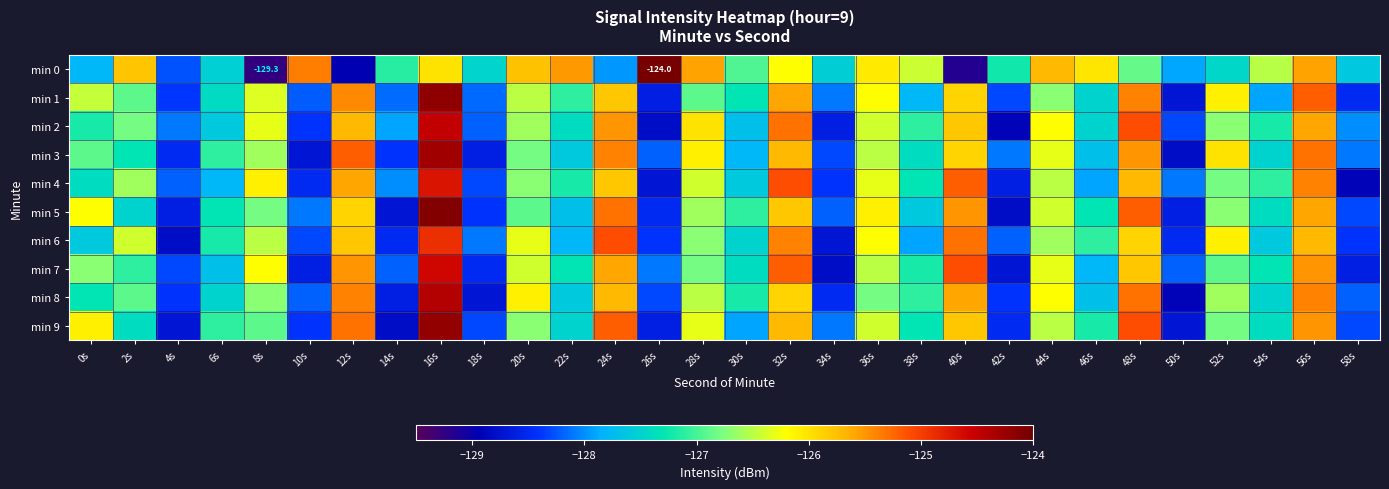

How many categories are shown in the chart?

30